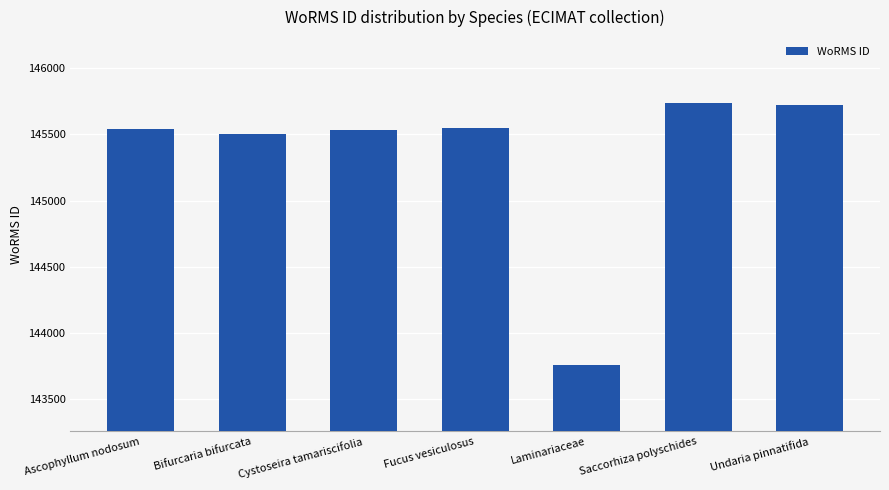

Which category has the lowest value across all series?

Laminariaceae